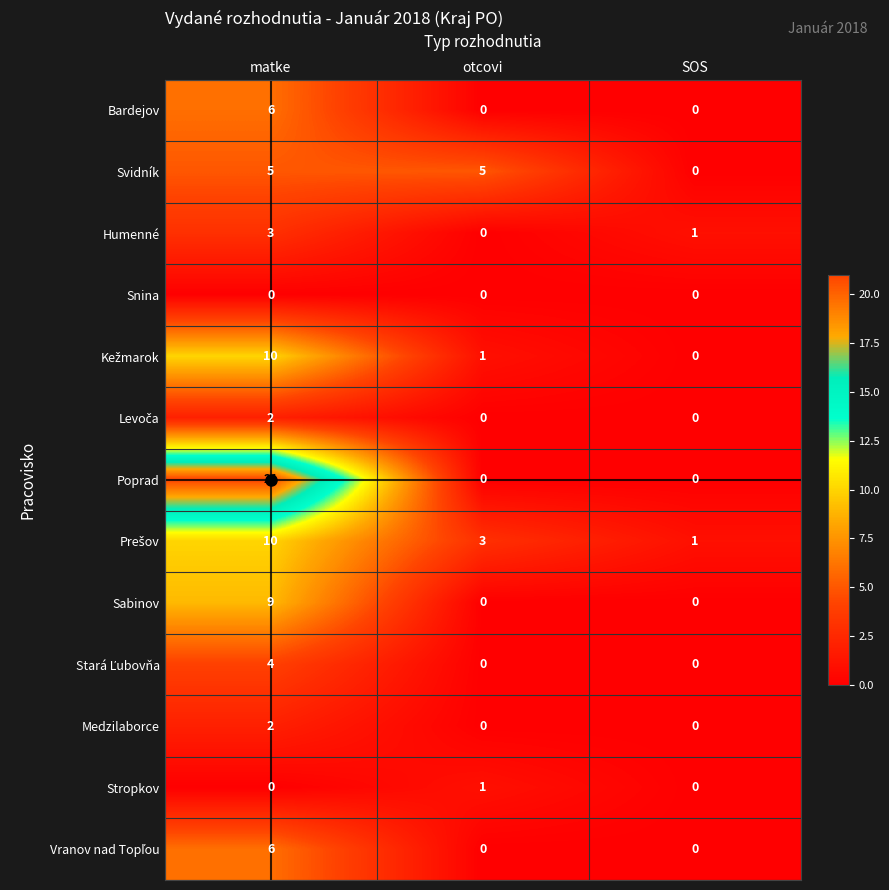

Which series changed the most between matke and otcovi?

Poprad